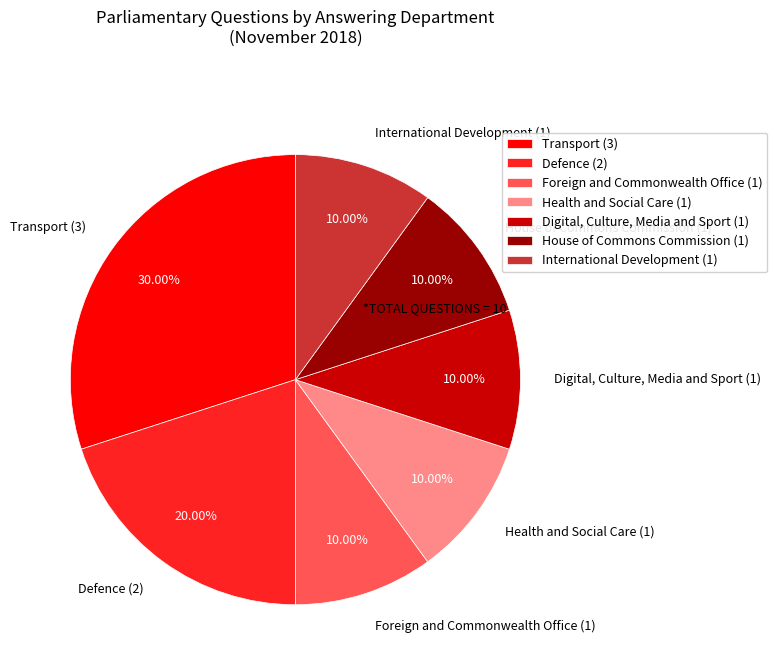

Does International Development (1) represent more than half of the total?

No